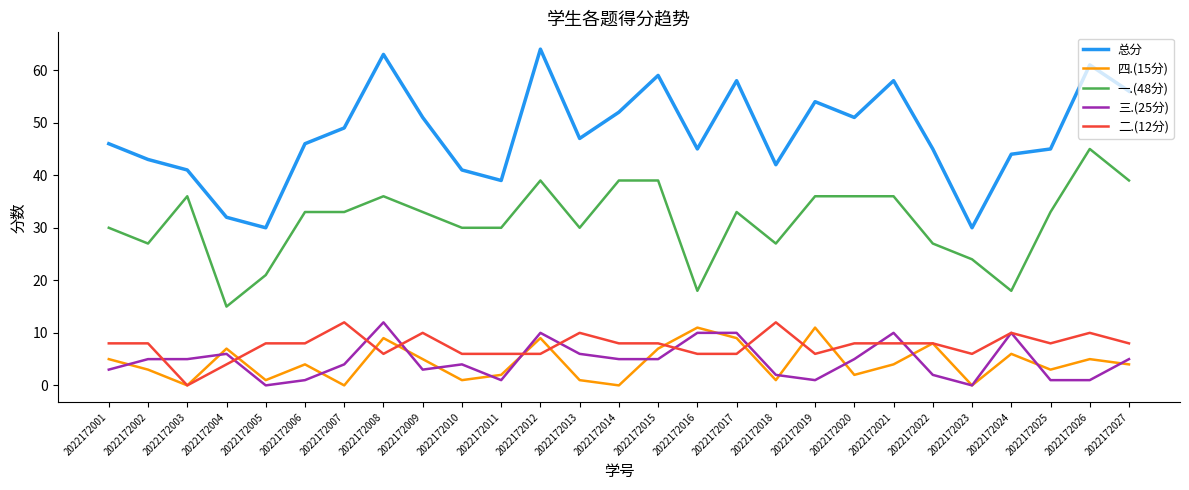

What is the difference between the 总分 values at 2022172007 and 2022172019?

5